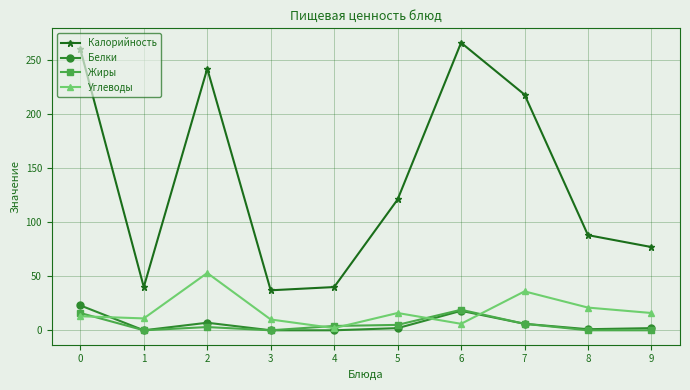

The value of Белки at 9 is 2. True or false?

True